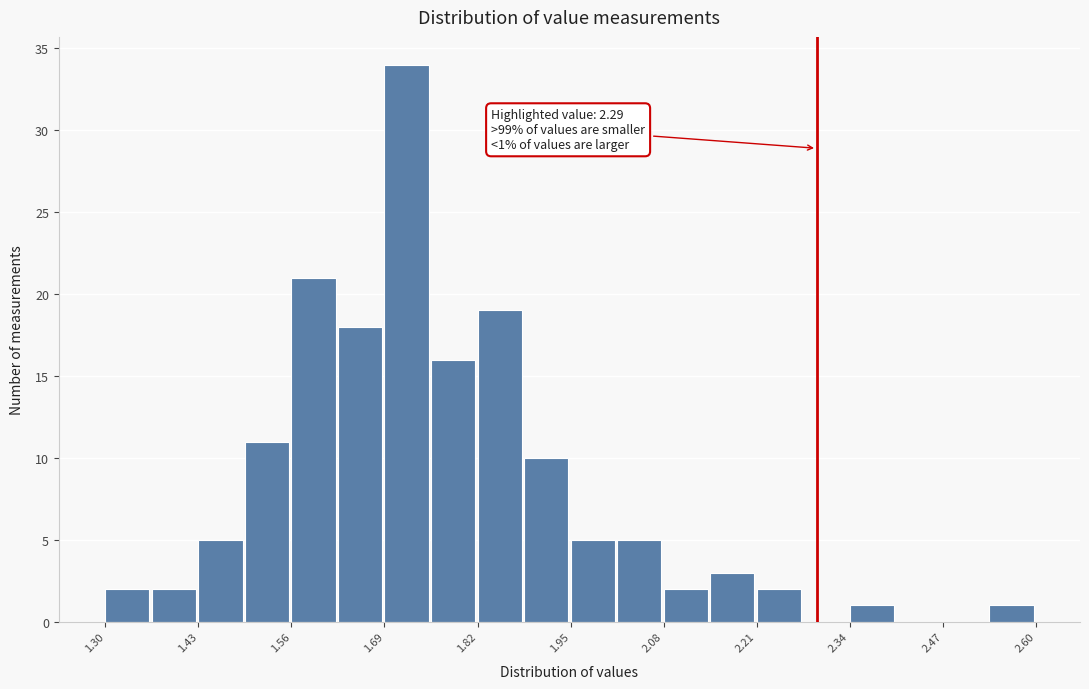

Read against the x-axis, roughly where is the centre of the tallest bar?

1.72